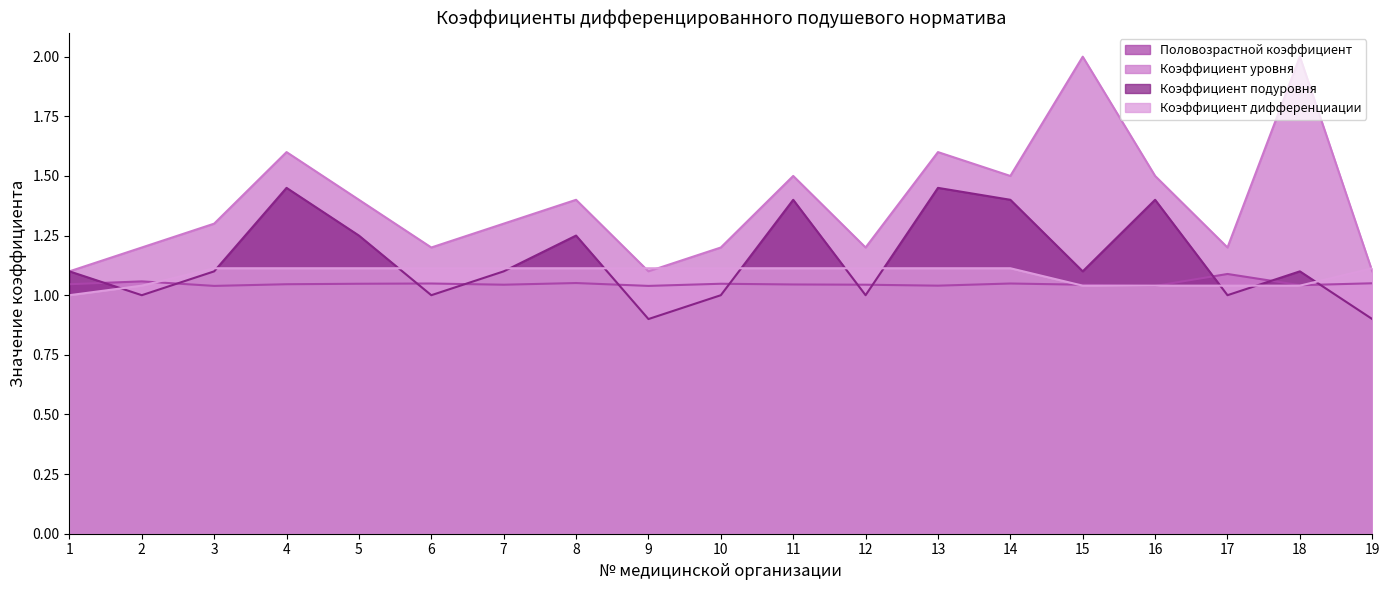

Which label corresponds to the smallest value in the chart?

9